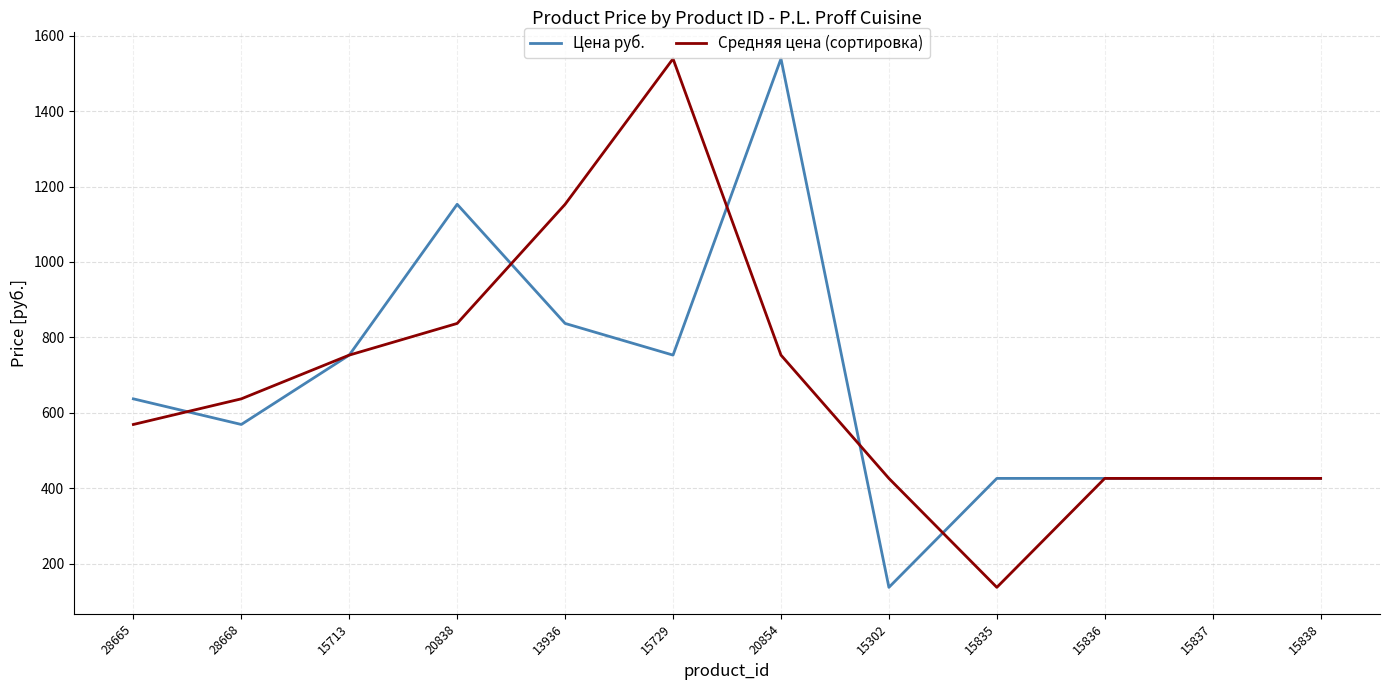

Is the value of Цена руб. at 15836 greater than the value of Средняя цена (сортировка) at 15729?

No